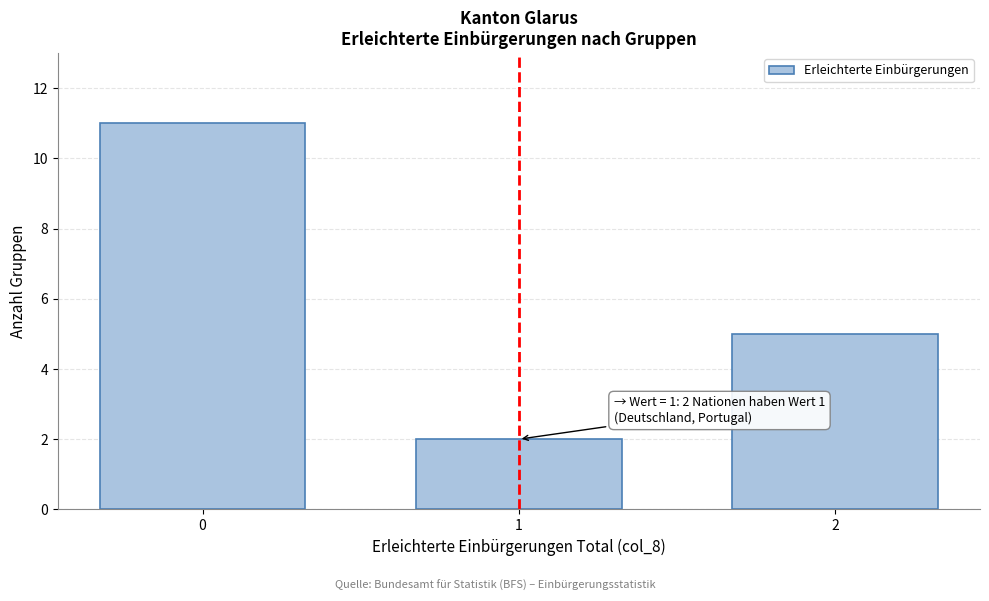

Reading left to right, transcribe all the data shown in this chart.

11	2	5